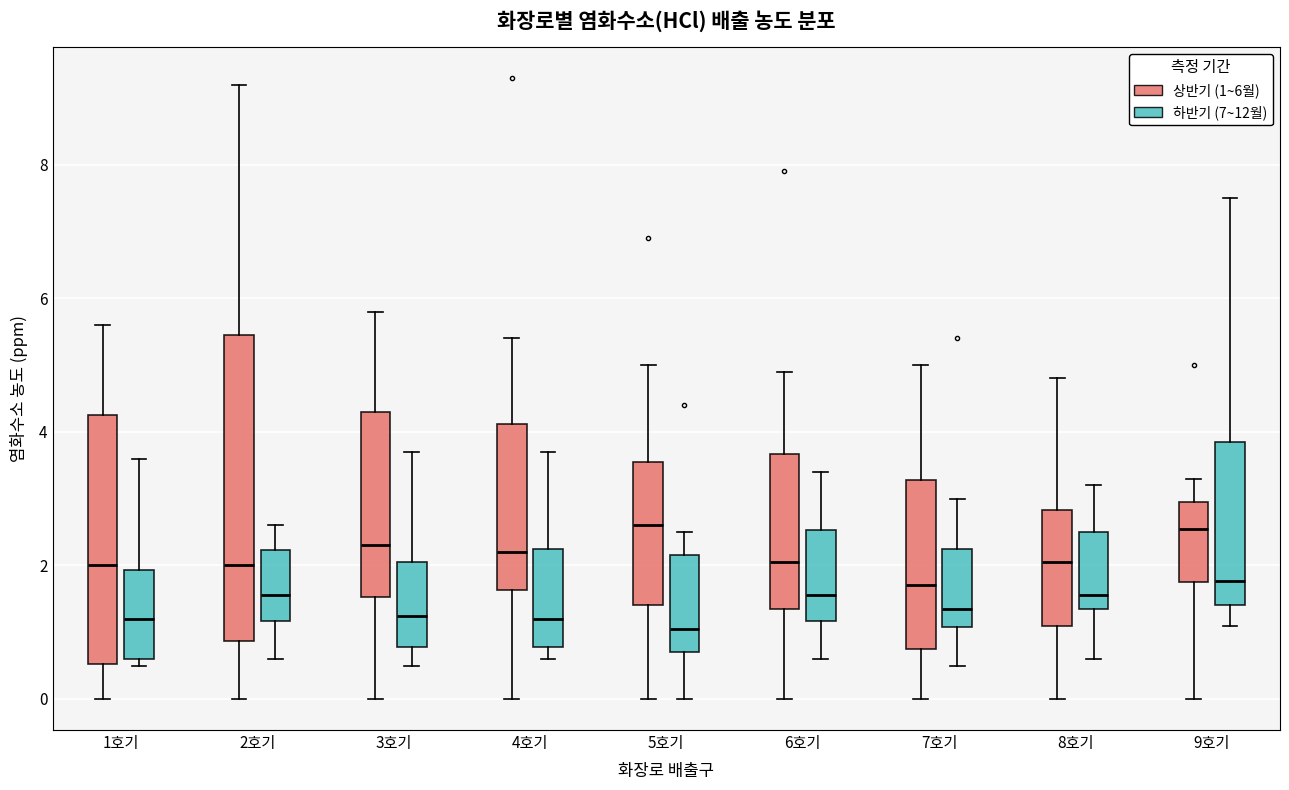

Where does the upper whisker of the box for 3호기 (상반기 (1~6월)) end on the y-axis? The values are not printed on the chart, so give them approximately, as read against the axis.

5.8